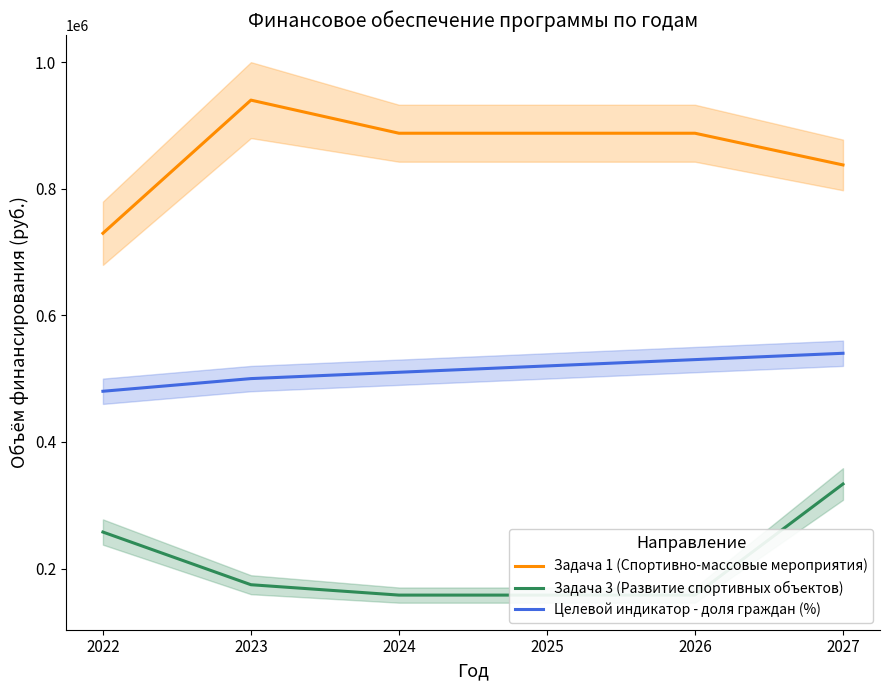

Which series has the widest spread of values?

Задача 1 (Спортивно-массовые мероприятия)